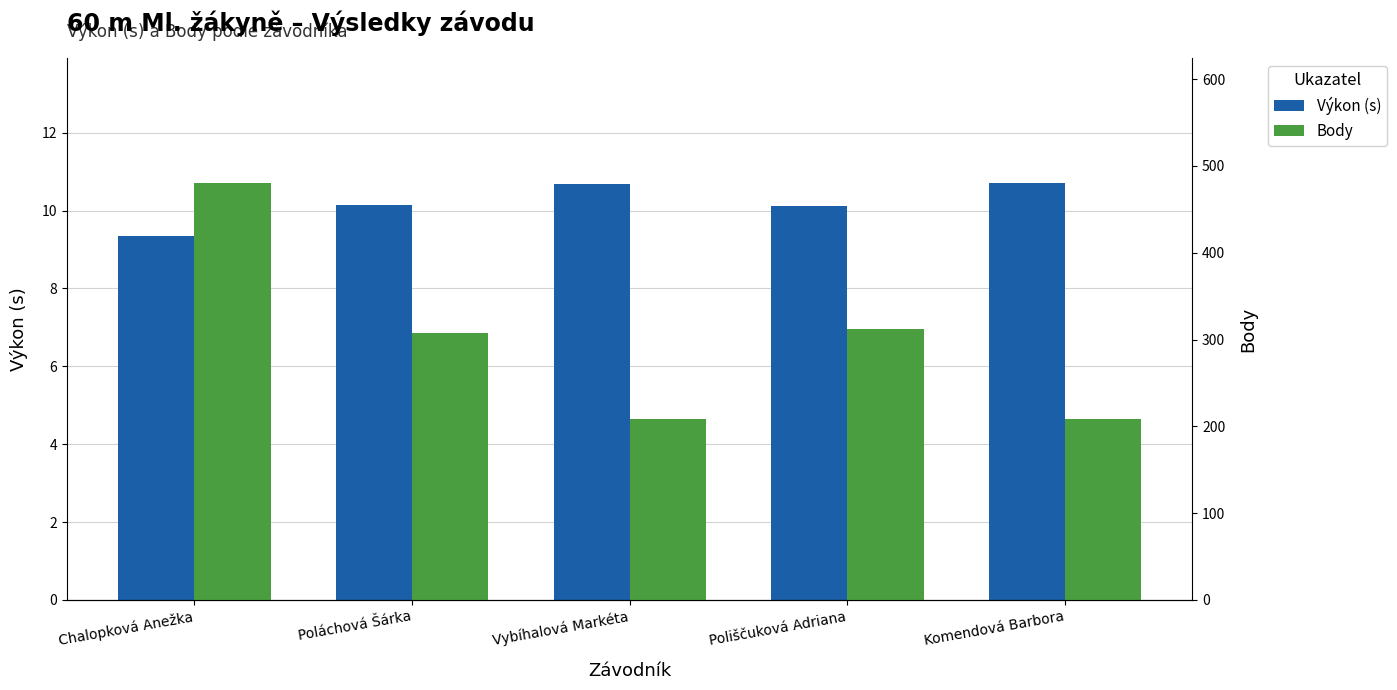

Rank the series by their average value, from highest to lowest.

Body, Výkon (s)